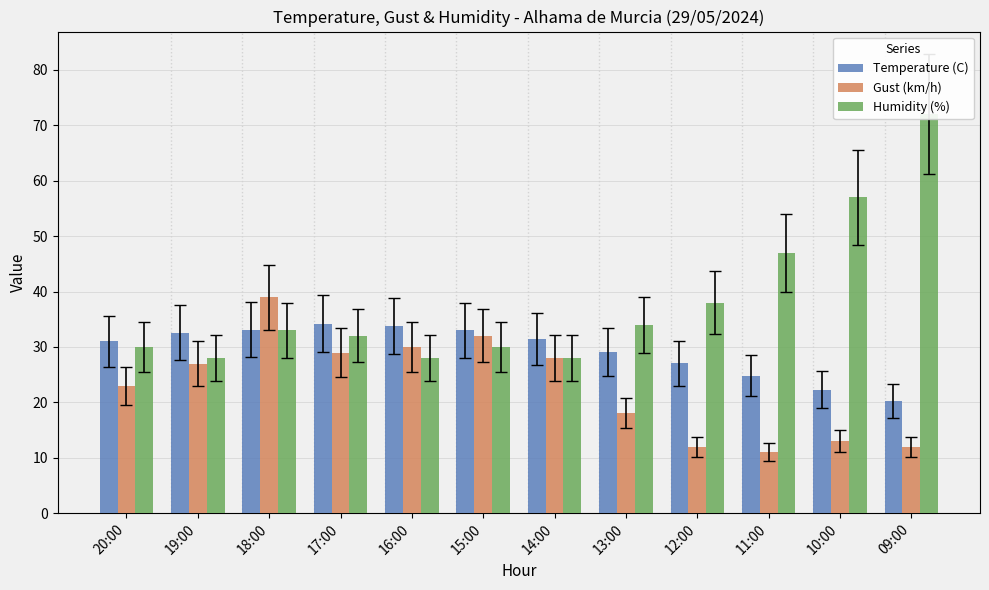

Rank the series at 13:00 from lowest to highest value.

Gust (km/h), Temperature (C), Humidity (%)